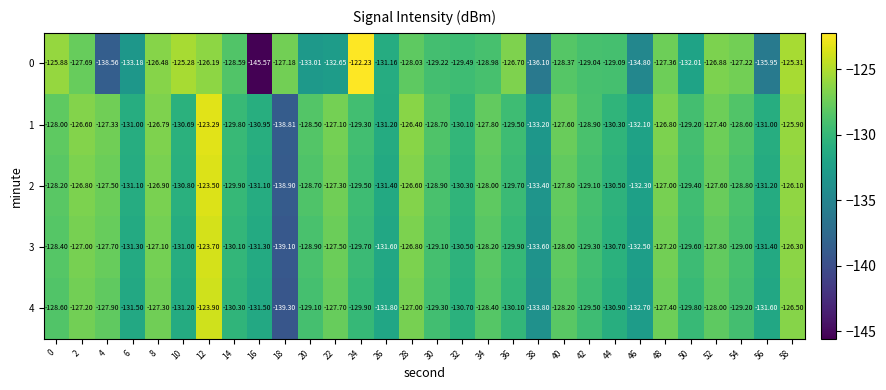

Is the value of 0 at 38 greater than the value of 4 at 46?

No